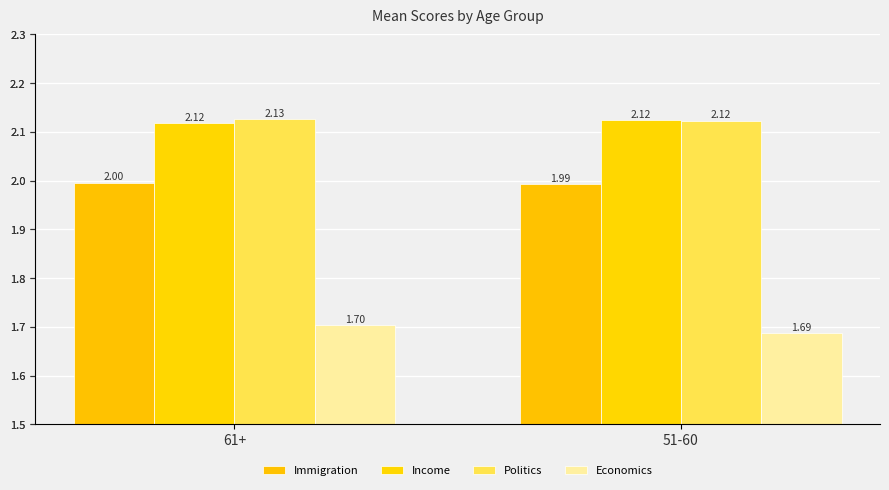

The value of Economics at 51-60 is 1.7. True or false?

True